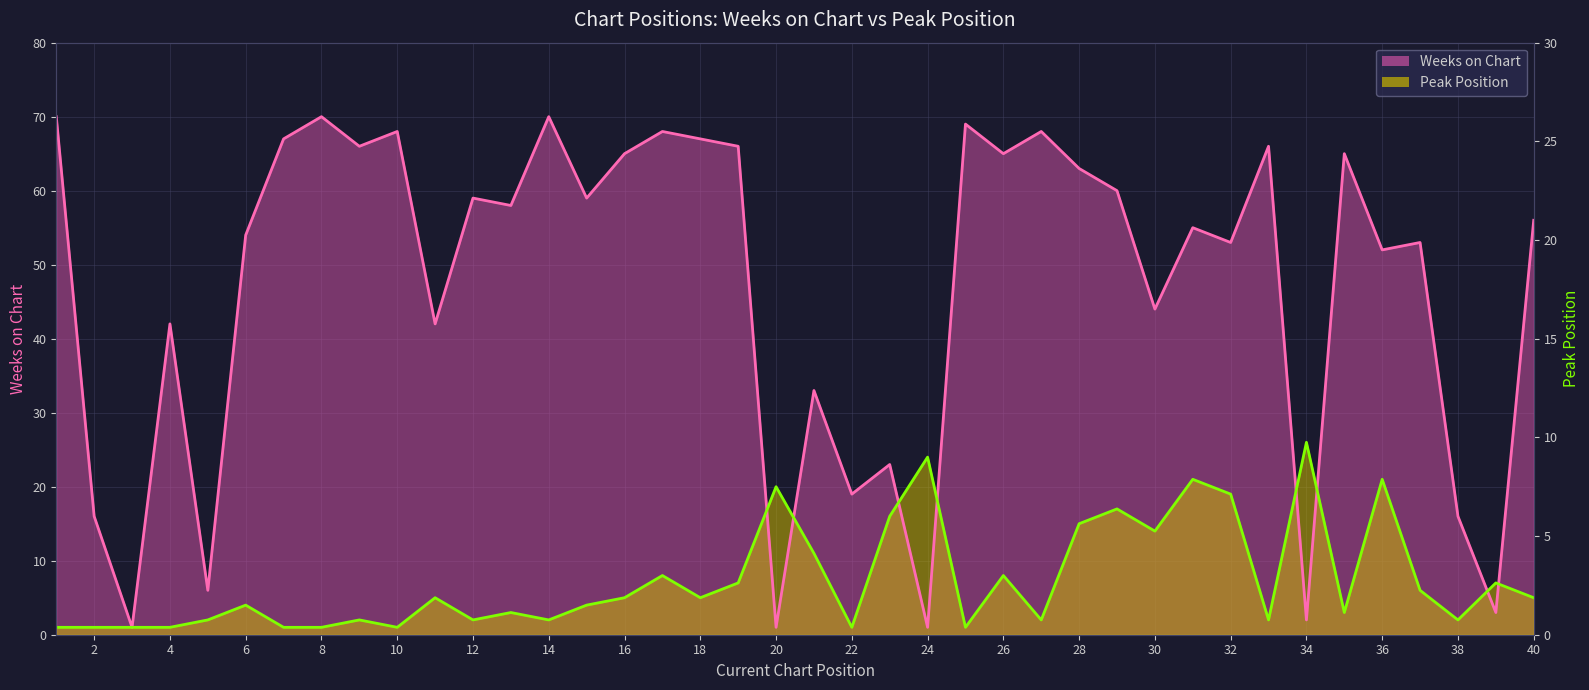

True or false: Weeks on Chart has a value of 67 at 18.

True